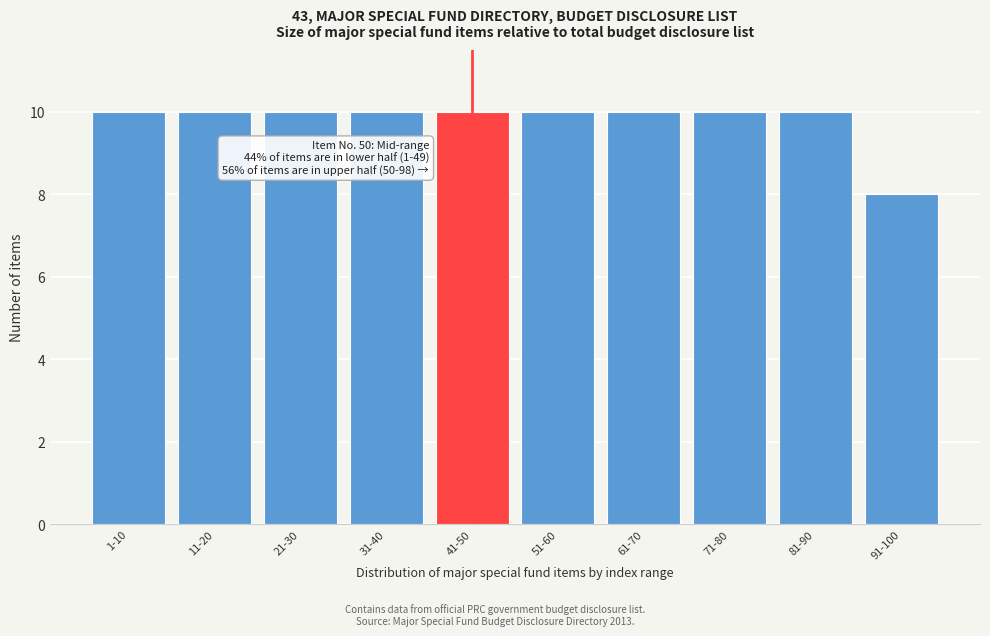

Reading right to left, list all the values displayed in this chart.

8	10	10	10	10	10	10	10	10	10